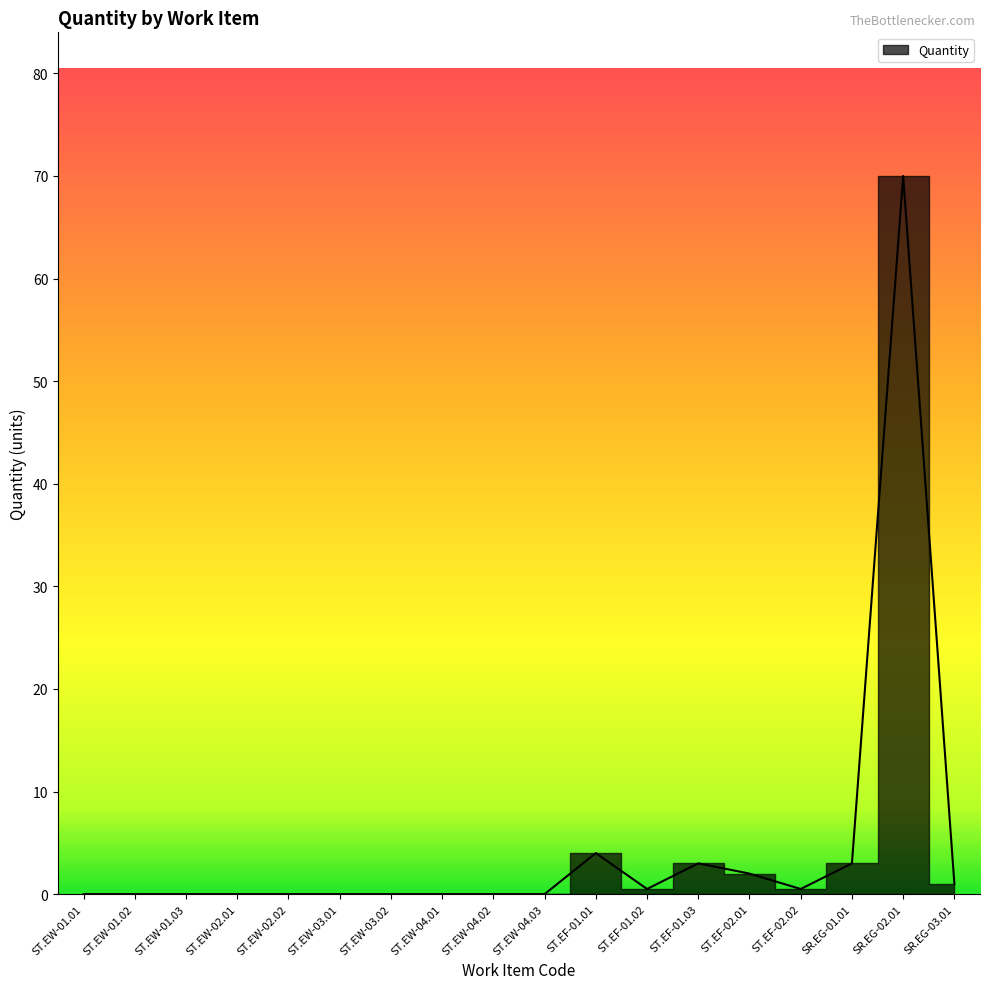

What is the difference between the values at SR.EG-02.01 and ST.EW-01.03?

70.0